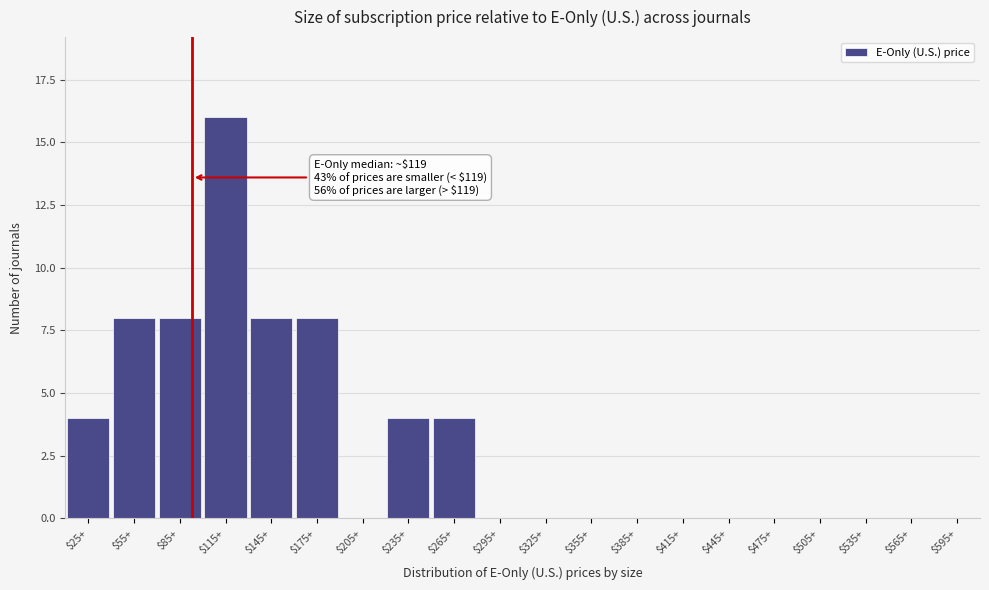

What is the sum of all values?

60